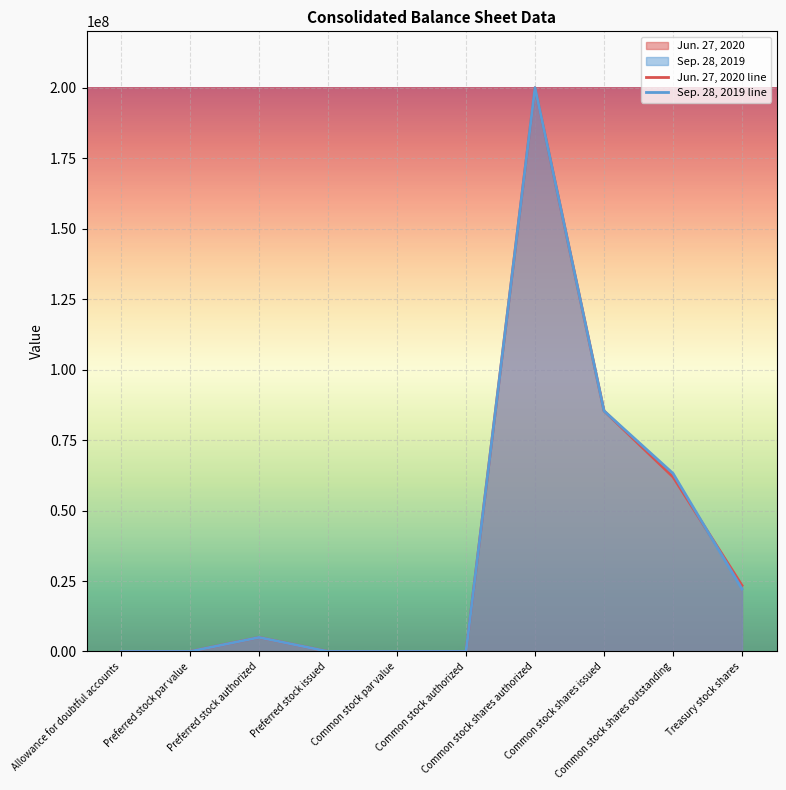

Reading left to right, list all the values displayed in this chart.

Jun. 27, 2020 line: Allowance for doubtful accounts=1306	Preferred stock par value=0	Preferred stock authorized=5000000	Preferred stock issued=0	Common stock par value=0	Common stock authorized=0	Common stock shares authorized=200000000	Common stock shares issued=85364000	Common stock shares outstanding=61925000	Treasury stock shares=23439000
Sep. 28, 2019 line: Allowance for doubtful accounts=597	Preferred stock par value=0	Preferred stock authorized=5000000	Preferred stock issued=0	Common stock par value=0	Common stock authorized=0	Common stock shares authorized=200000000	Common stock shares issued=85364000	Common stock shares outstanding=63172000	Treasury stock shares=22192000